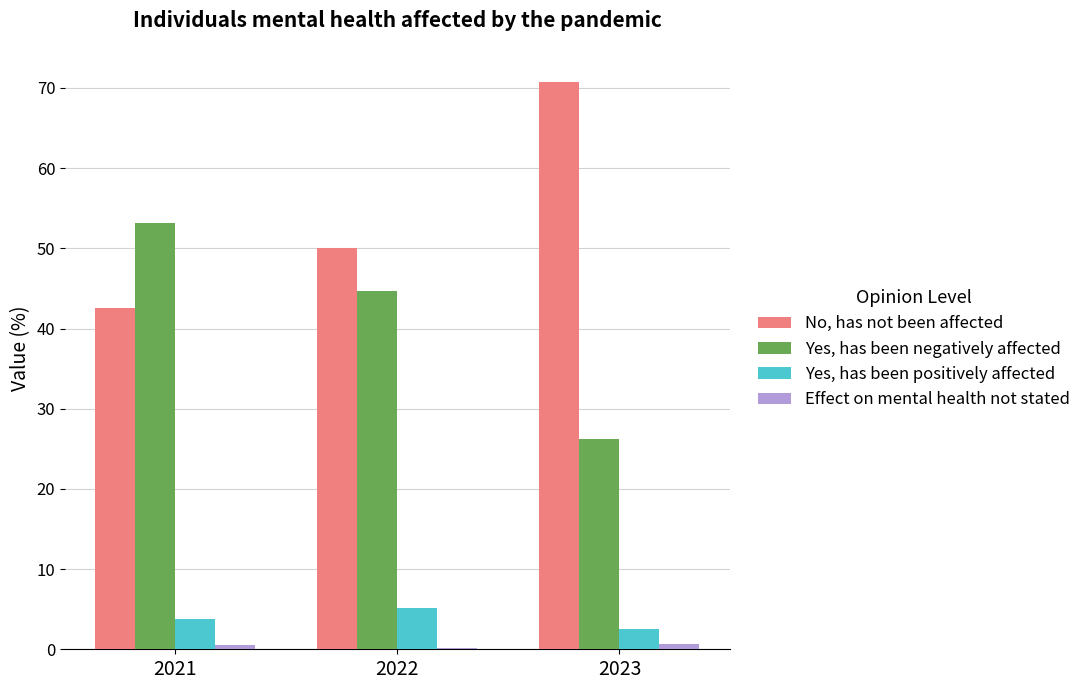

What is the average value of the Yes, has been negatively affected series?

41.3